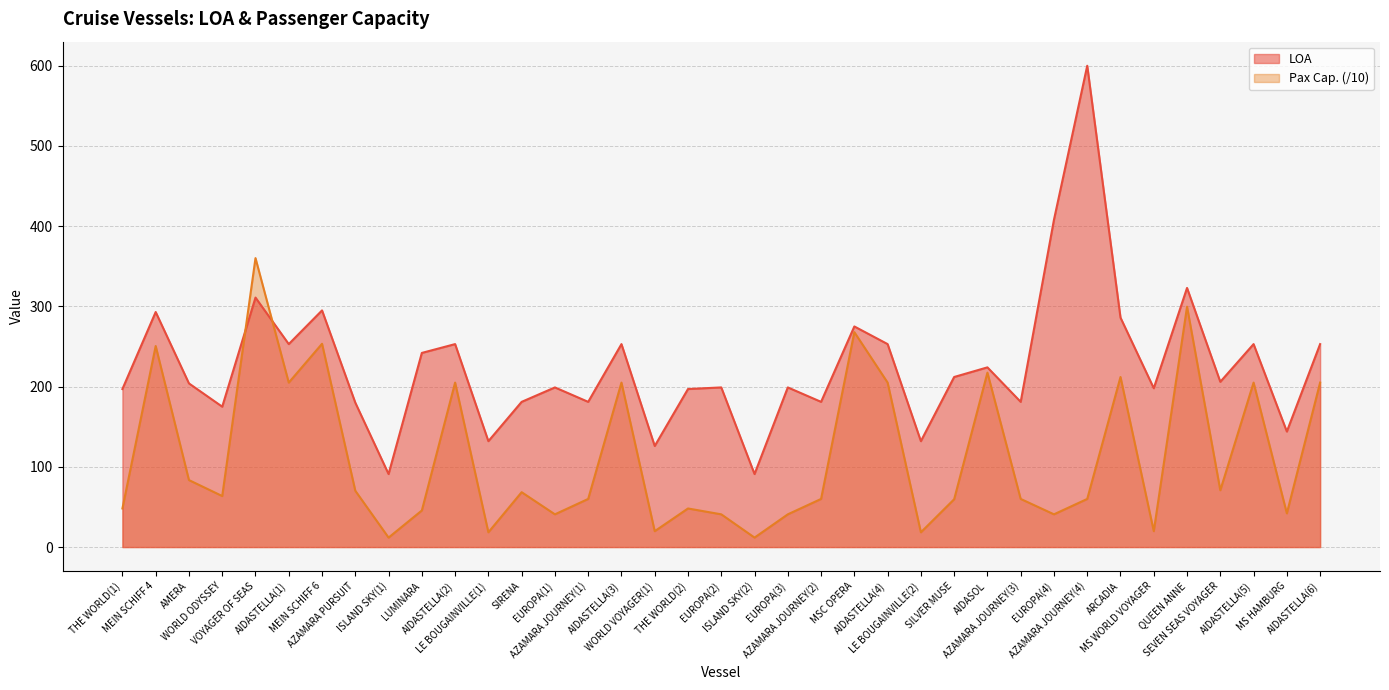

How many intersections are there between LOA and Pax Cap.?

2